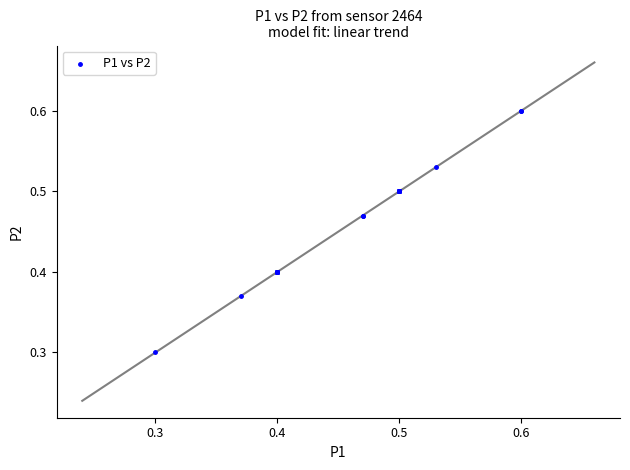

What Y value in the scatter plot is closest to 0?

0.3